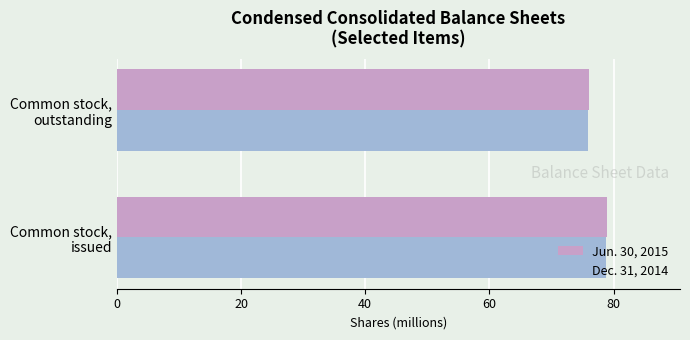

What is the sum of all Jun. 30, 2015 values?

154.9